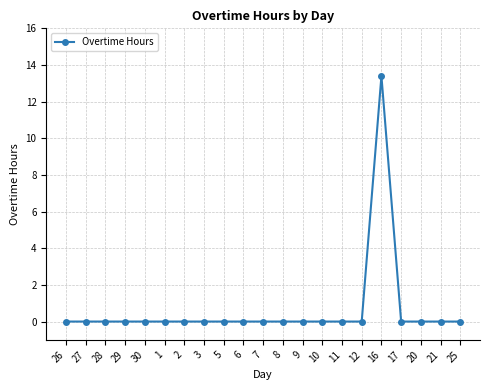

What is the average value?

0.6